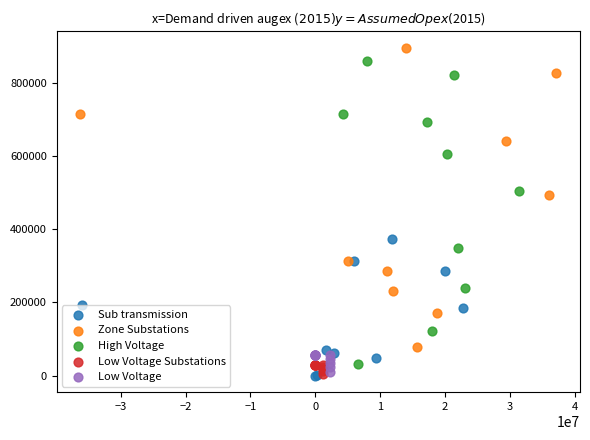

What are all the series names shown in the legend?

Sub transmission, Zone Substations, High Voltage, Low Voltage Substations, Low Voltage